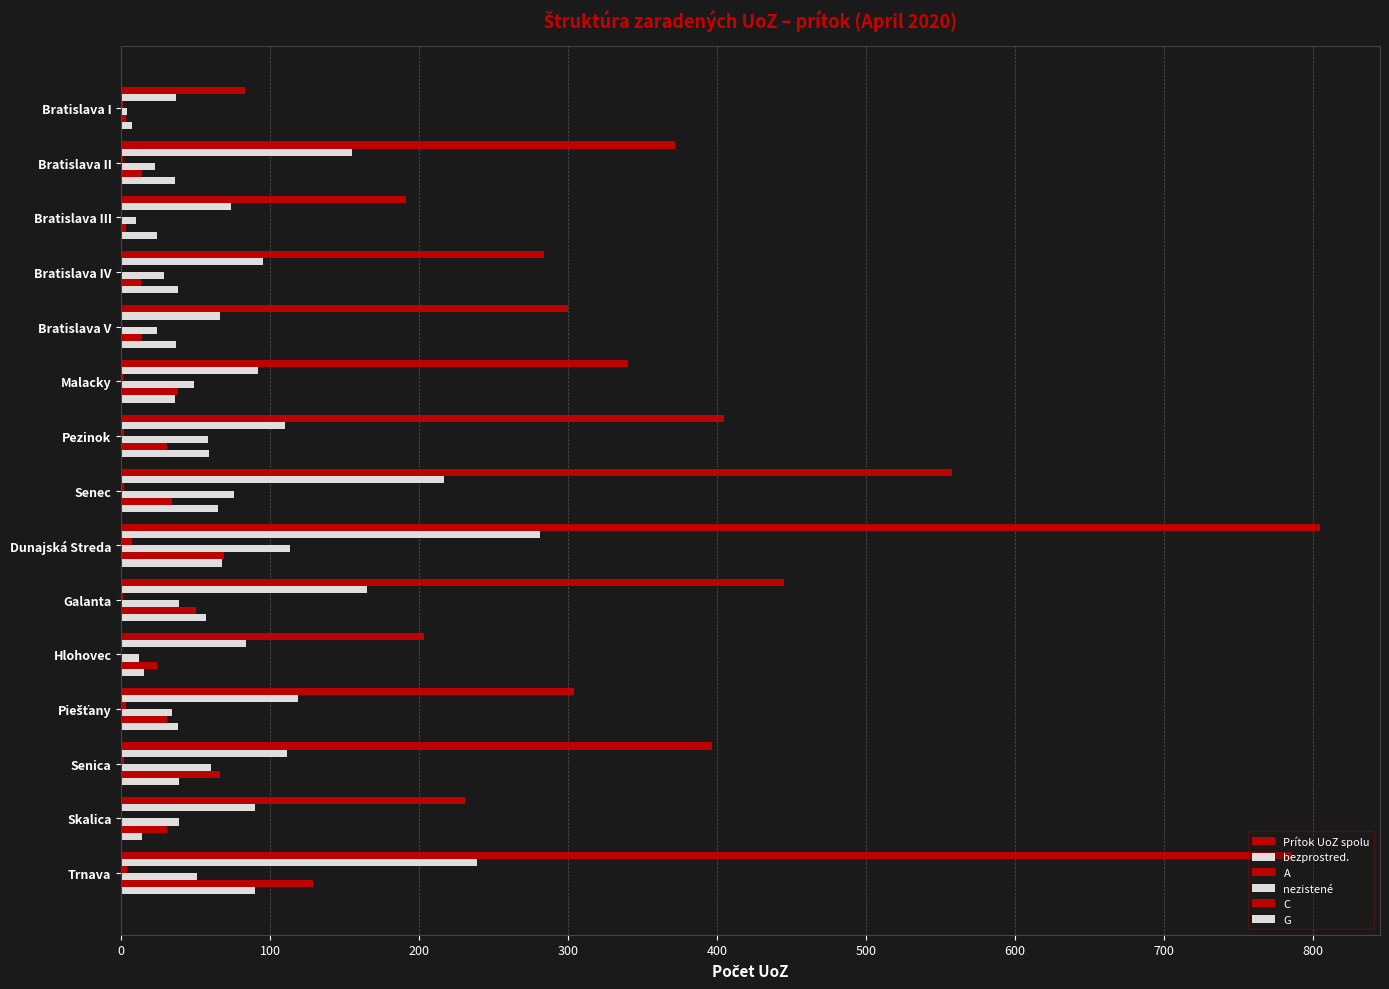

How many distinct data groups are displayed?

6